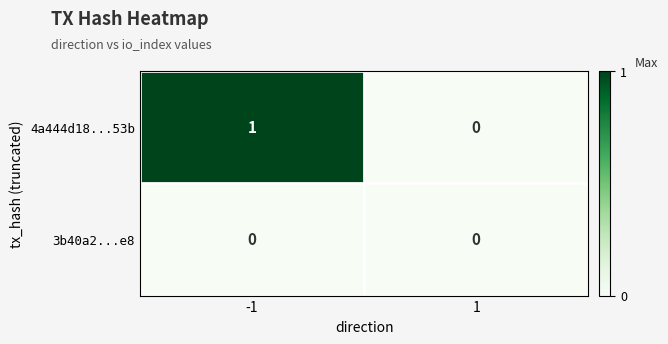

Reading left to right, transcribe all the data shown in this chart.

4a444d18...53b: 1	0
3b40a2...e8: 0	0